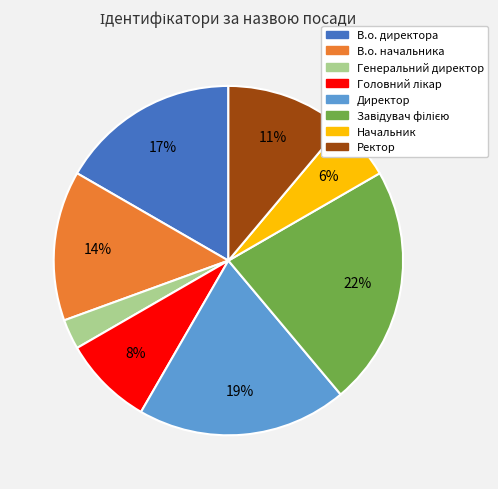

To the nearest percent, what is the average slice percentage?

12%